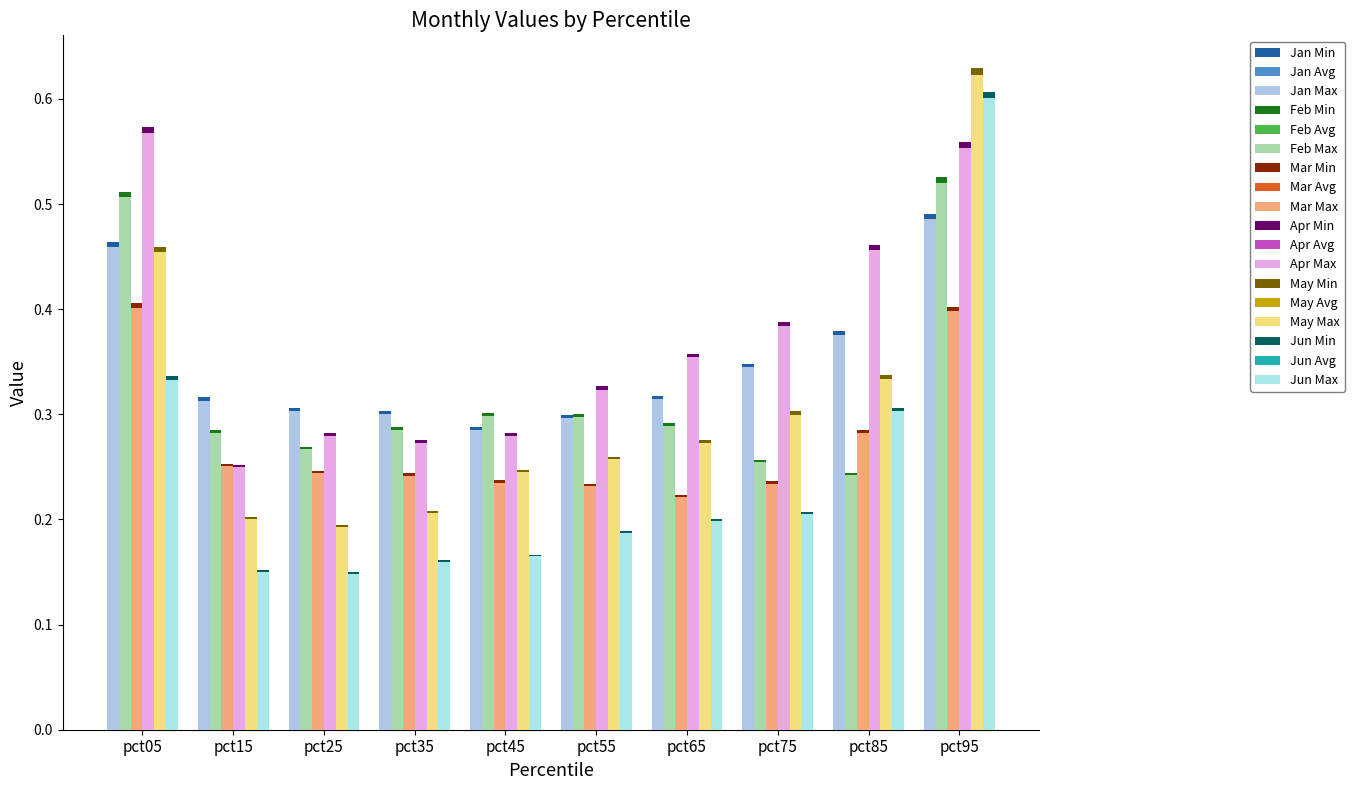

How many groups of bars are there?

10